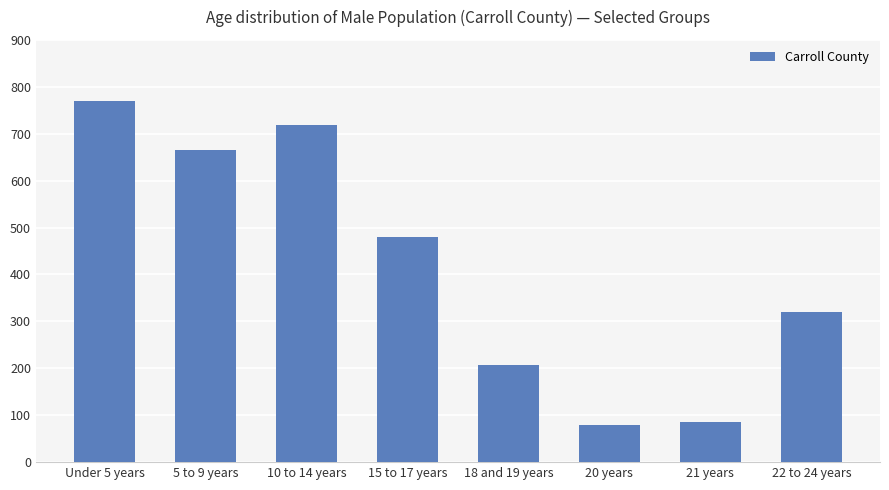

What is the difference between the maximum and minimum values?

690